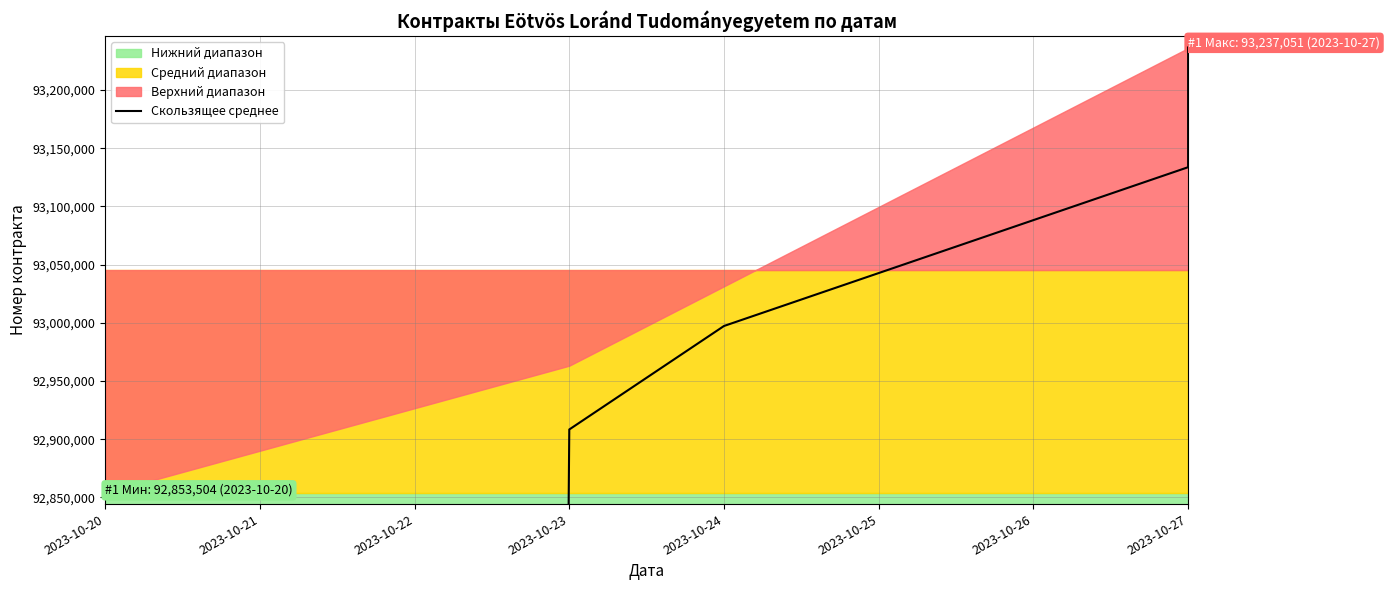

What is the ratio of the value at 2023-10-24 to the value at 2023-10-23?

1.0